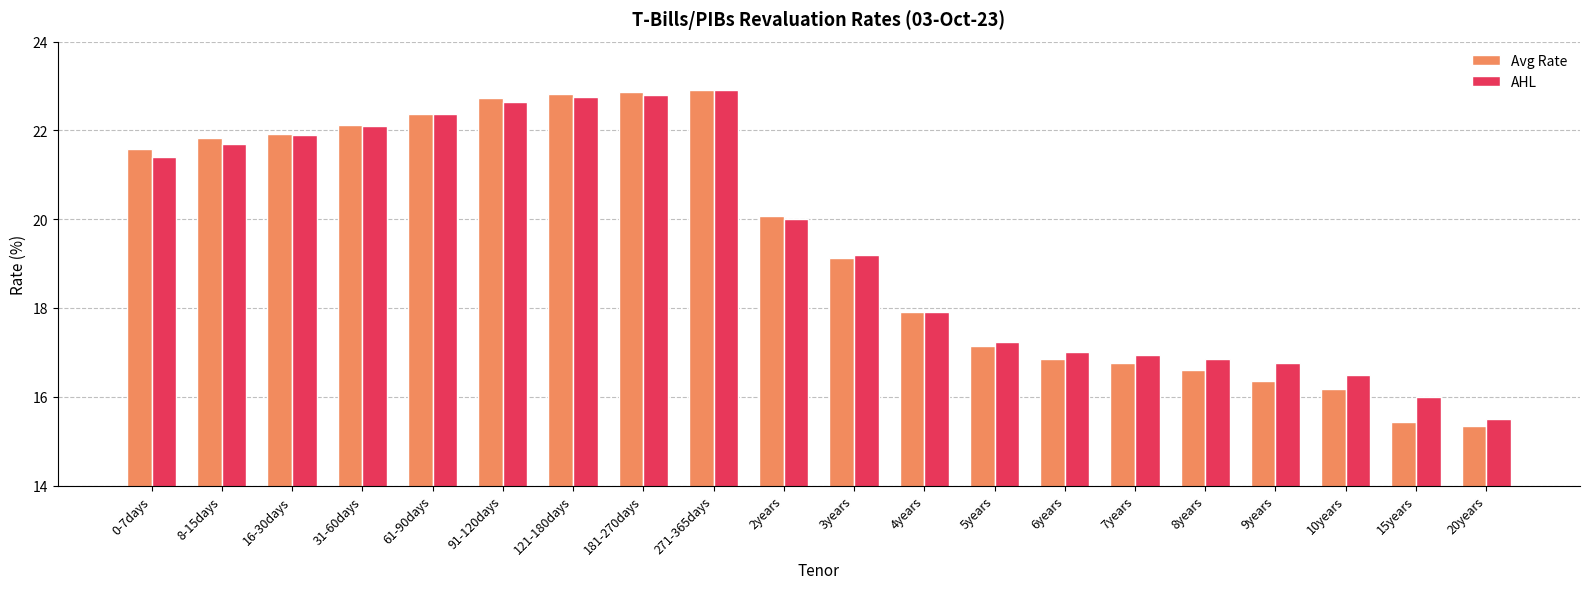

Is it true that AHL equals 37.9 at 121-180days?

False